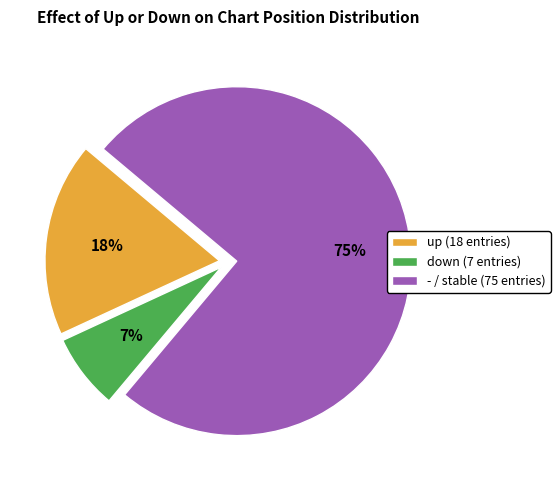

How many segments does this pie chart have?

3